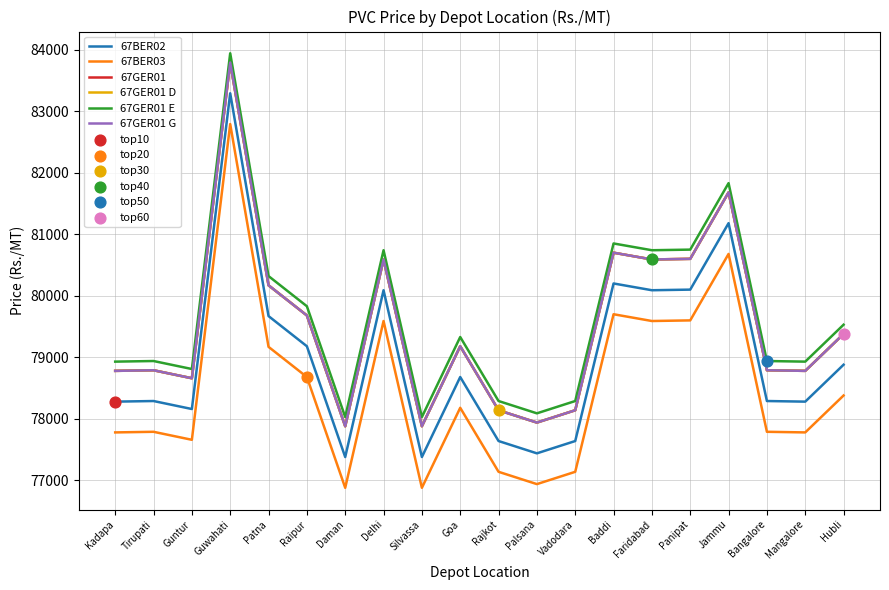

Is the value of 67BER02 at Raipur greater than the value of 67GER01 D at Patna?

No